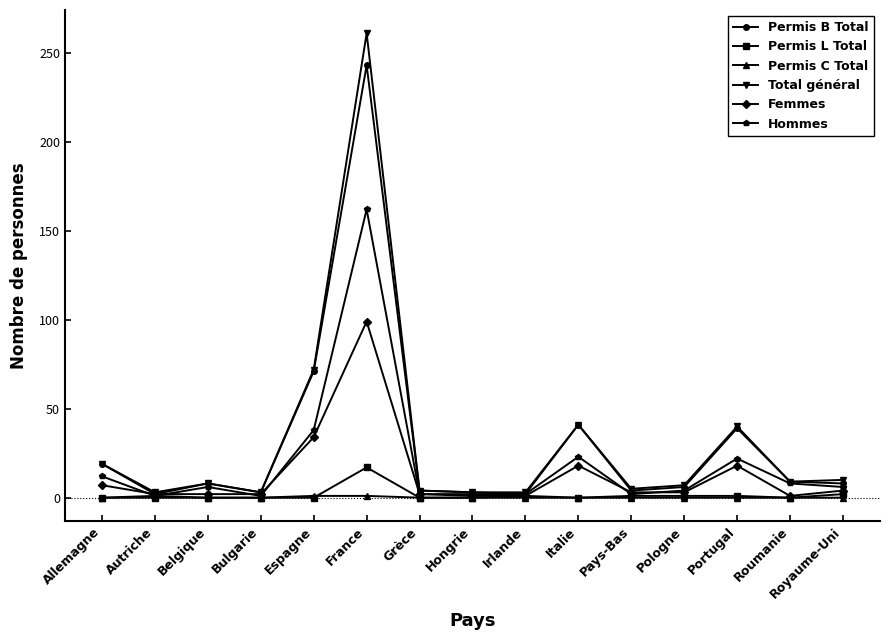

Is it true that Total général equals 90 at France?

False